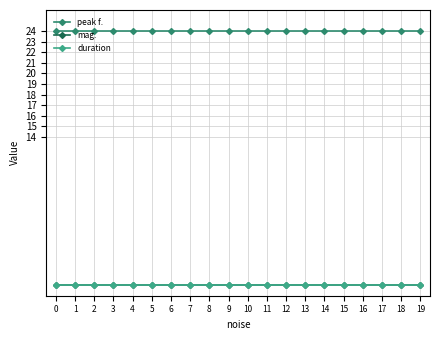

Rank the series at 2 from highest to lowest value.

peak f., mag., duration